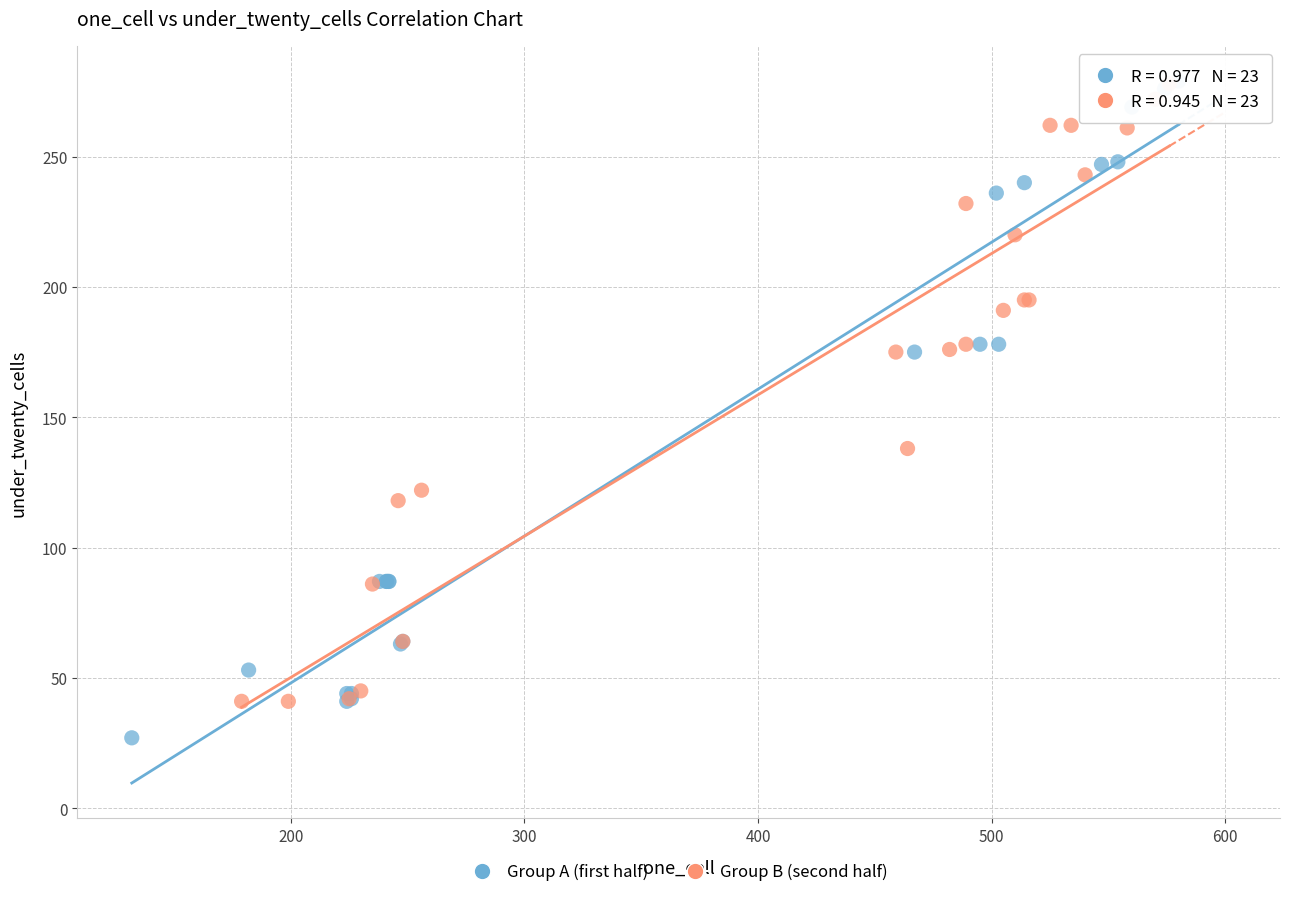

Which series has the widest spread of Y values?

Group A (first half)